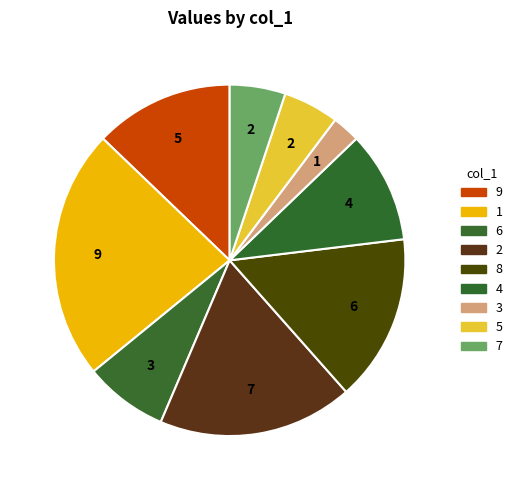

How many slices are in this pie chart?

9